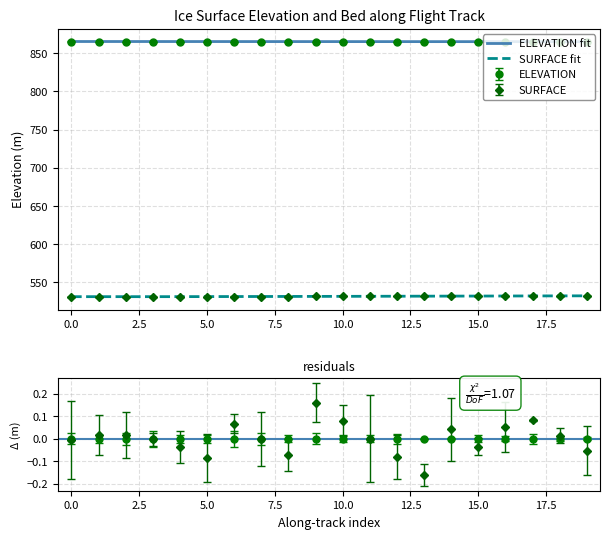

At which label is ELEVATION closest to 865?

19